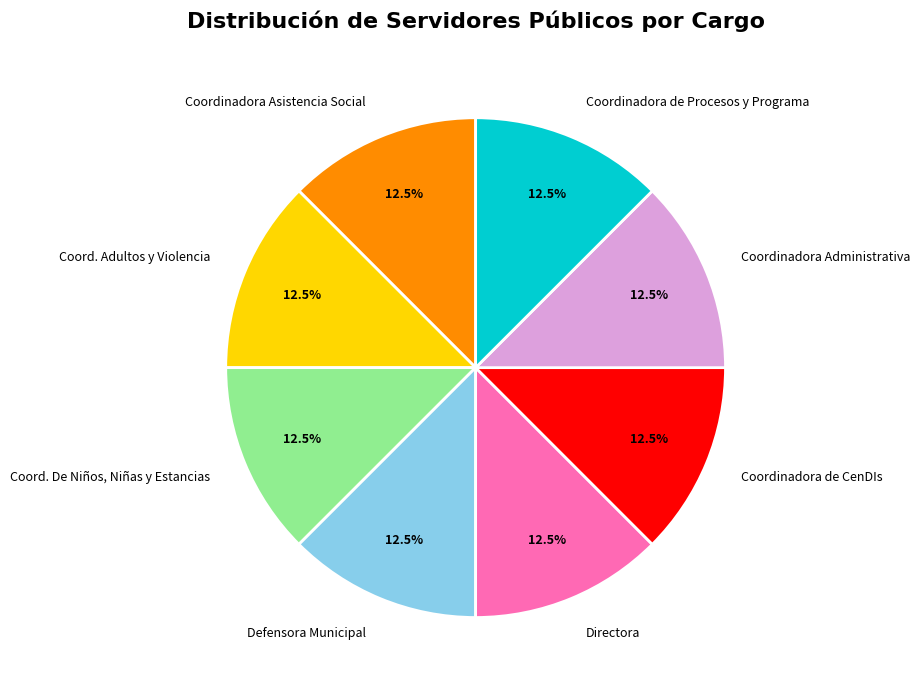

True or false: Coordinadora de CenDIs accounts for 1% of the total.

False